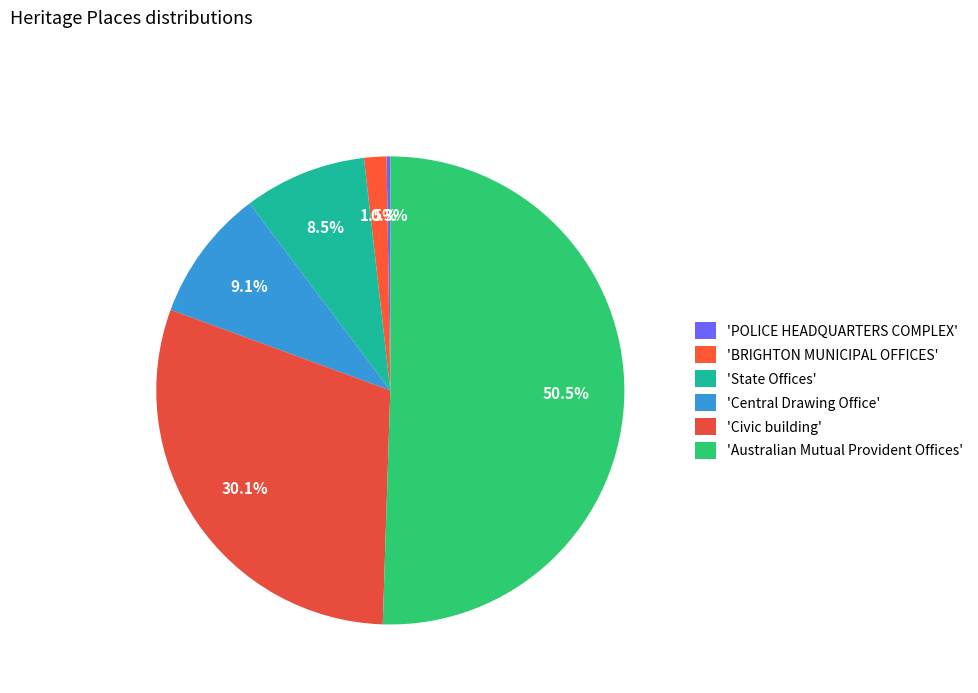

Which slice represents more than half of the pie?

'Australian Mutual Provident Offices'